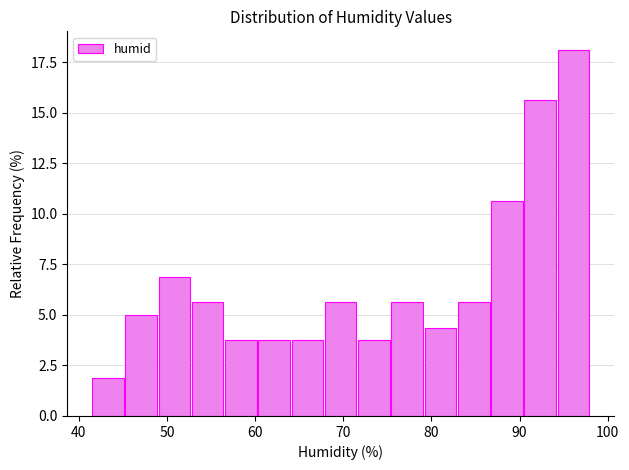

Read against the x-axis, roughly where is the centre of the tallest bar?

96